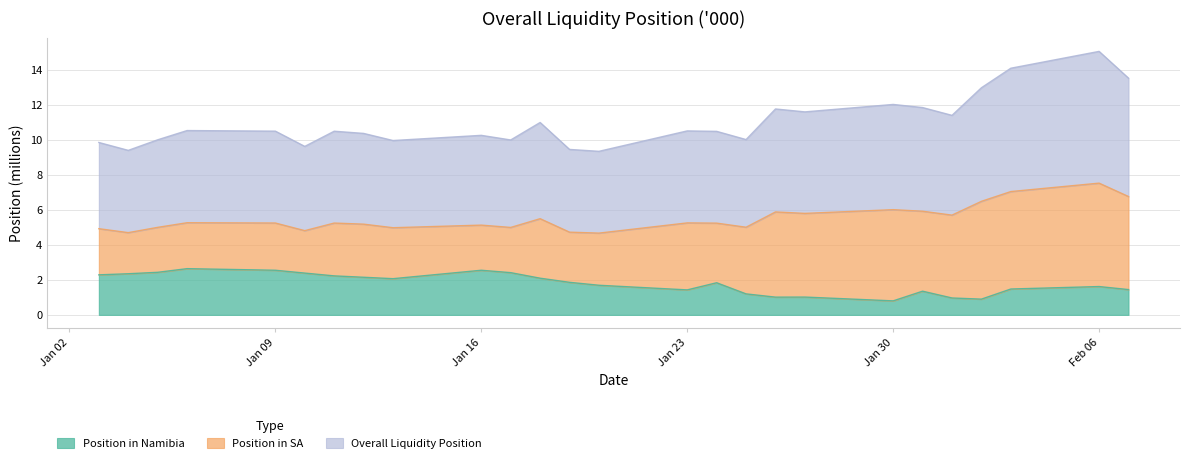

True or false: Overall Liquidity Position has more than 2 interior local peaks.

True